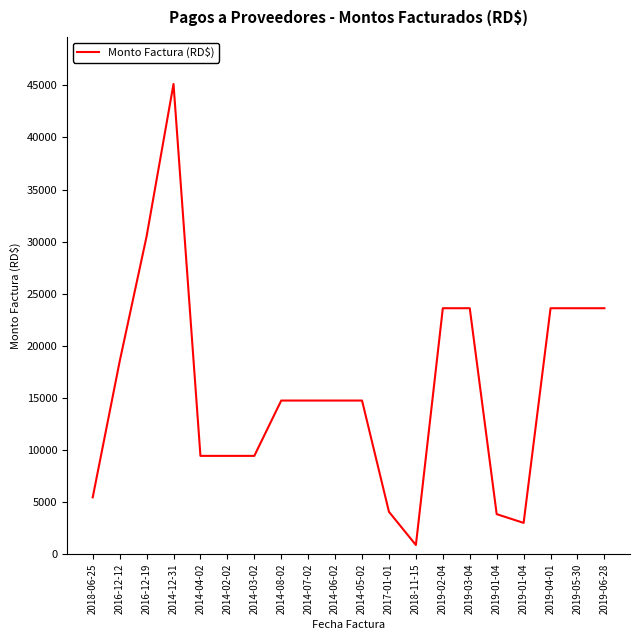

Is this an area chart (filled region under the line)?

No